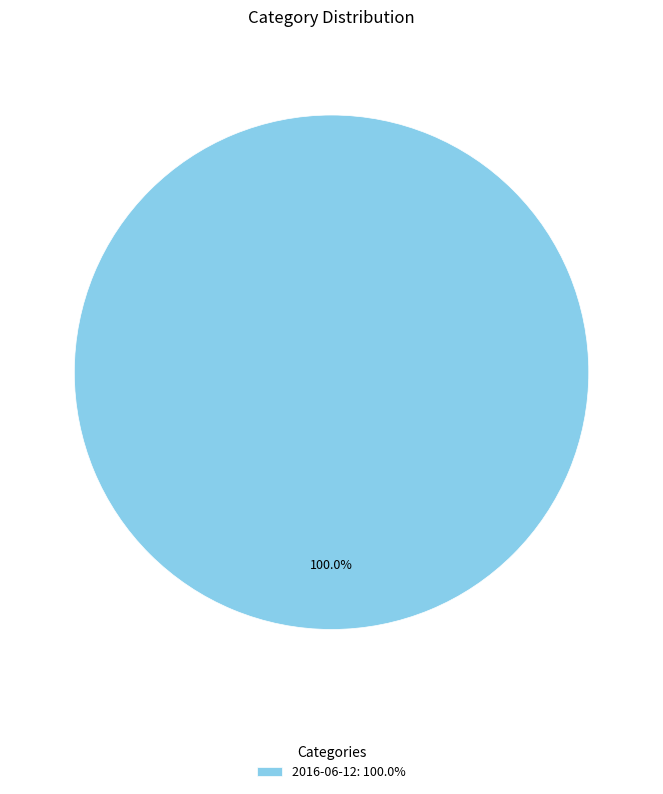

Rank the categories by value from highest to lowest.

2016-06-12: 100.0%